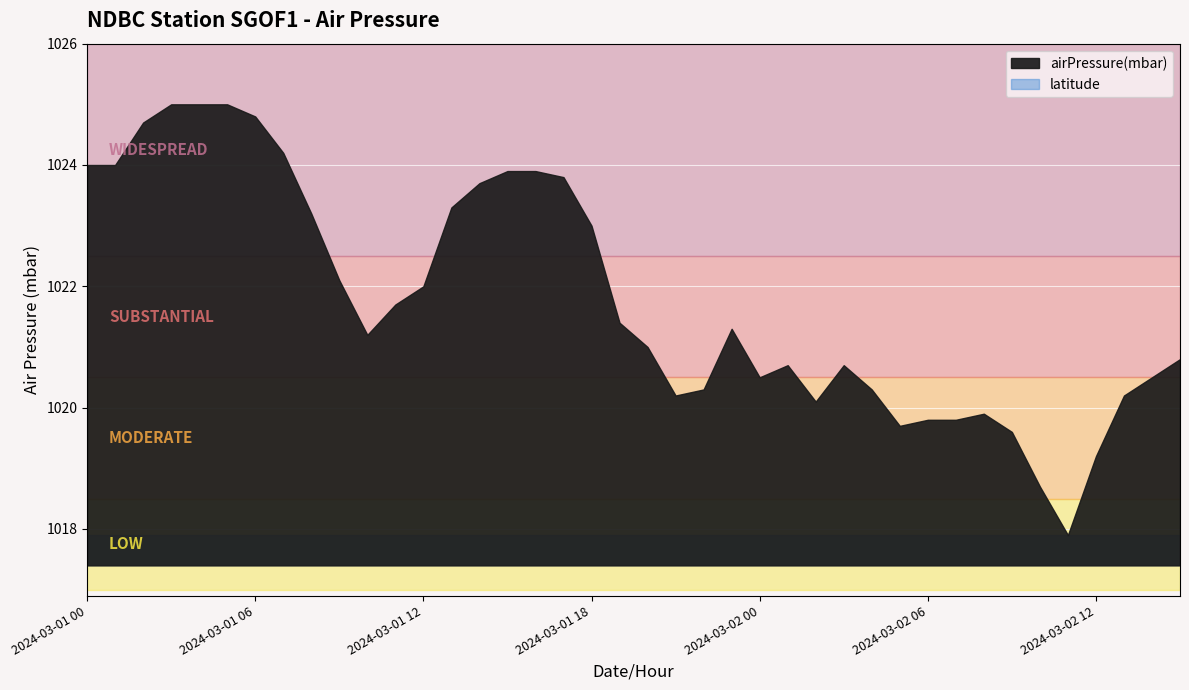

Does the chart display data point markers on the line(s)?

No